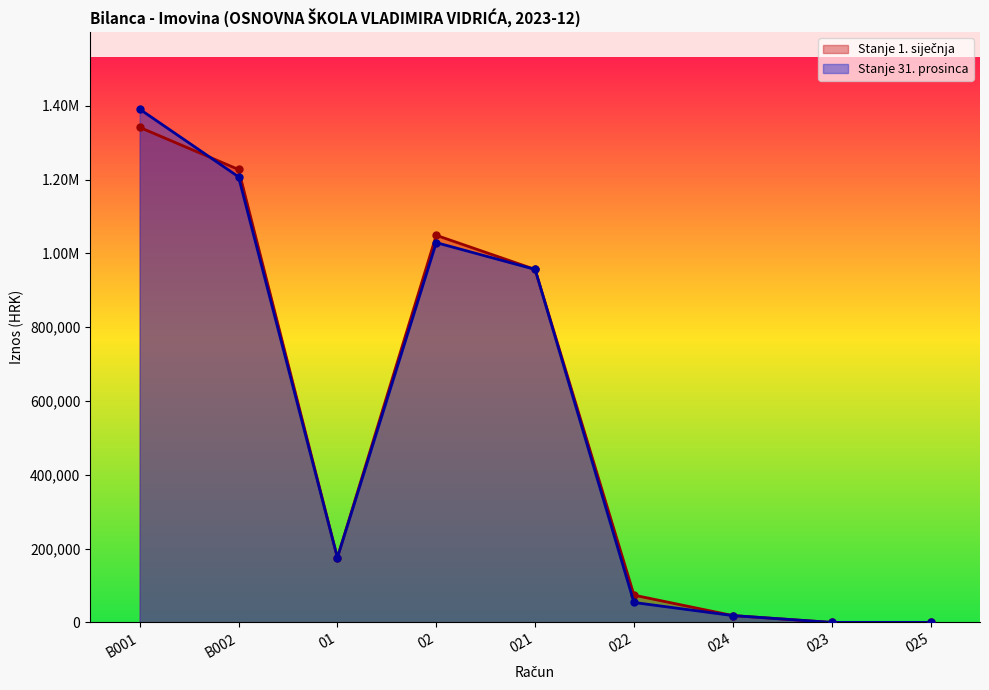

Which has a higher value, 025 or B001?

B001